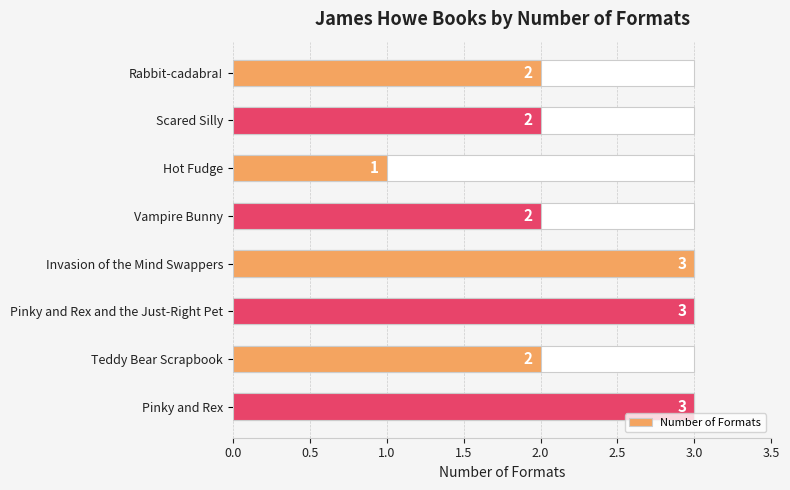

Reading left to right, extract all data points from this chart.

2	2	1	2	3	3	2	3